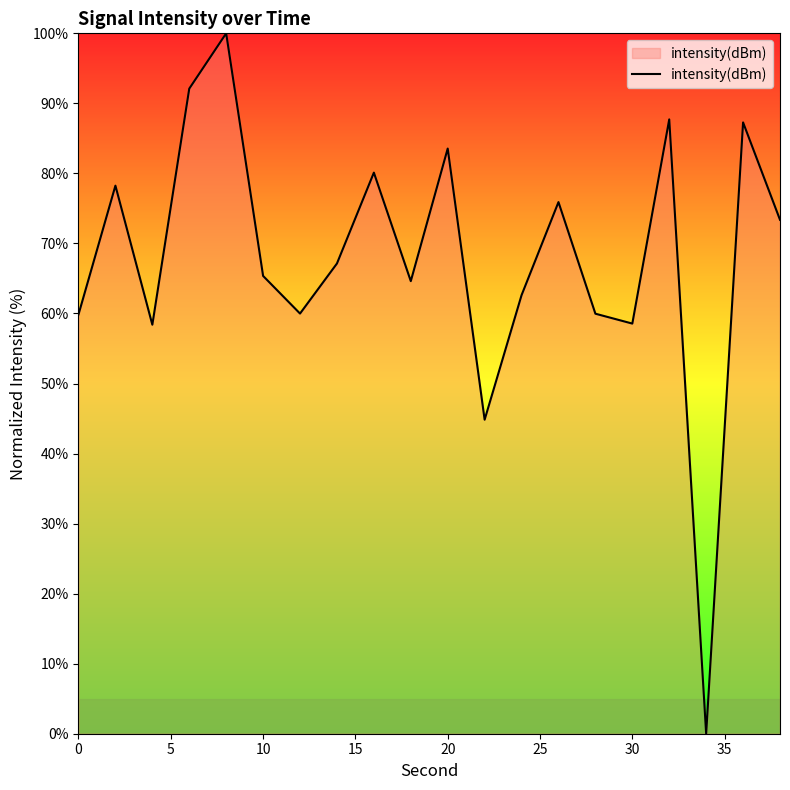

What is the greatest value displayed?

100.0